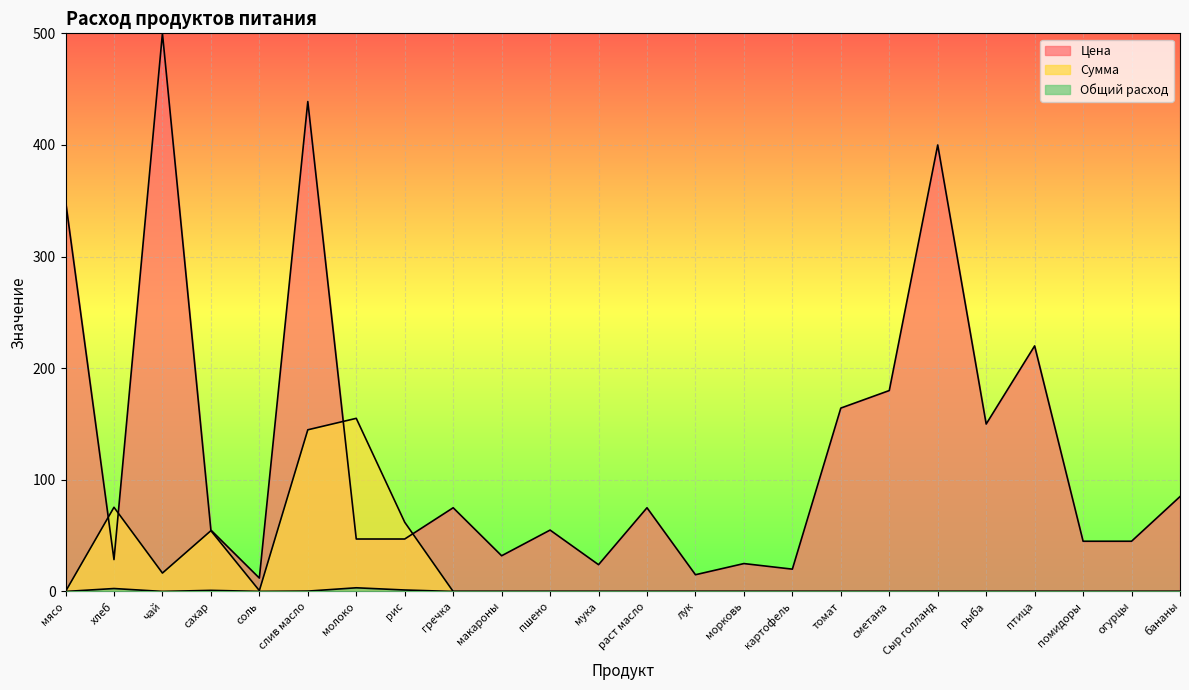

At how many categories does at least one series exceed 327?

4